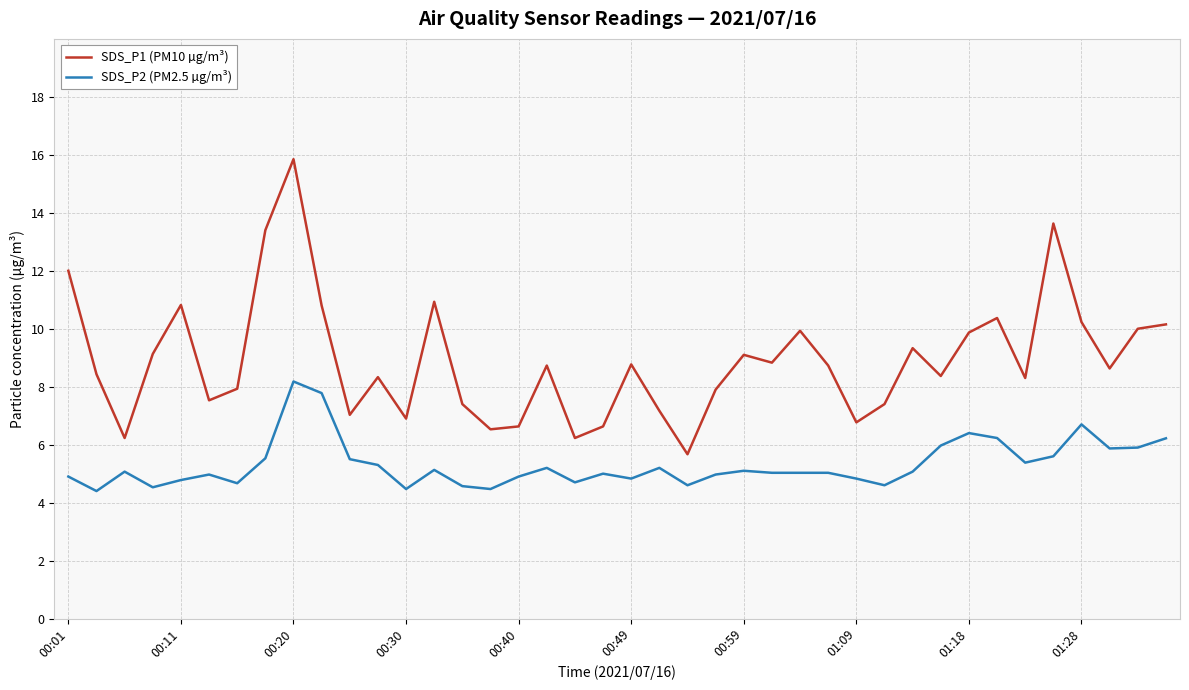

What is the difference between the maximum and minimum values in the SDS_P1 (PM10 µg/m³) series?

10.2